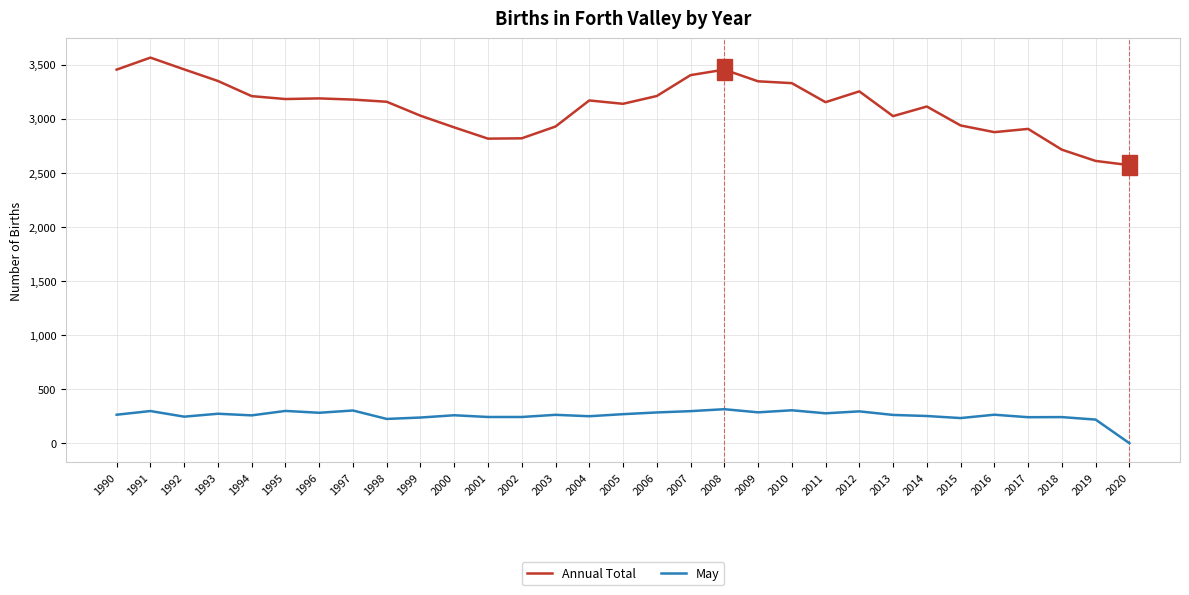

What is the total value across all series at 2008?

3771